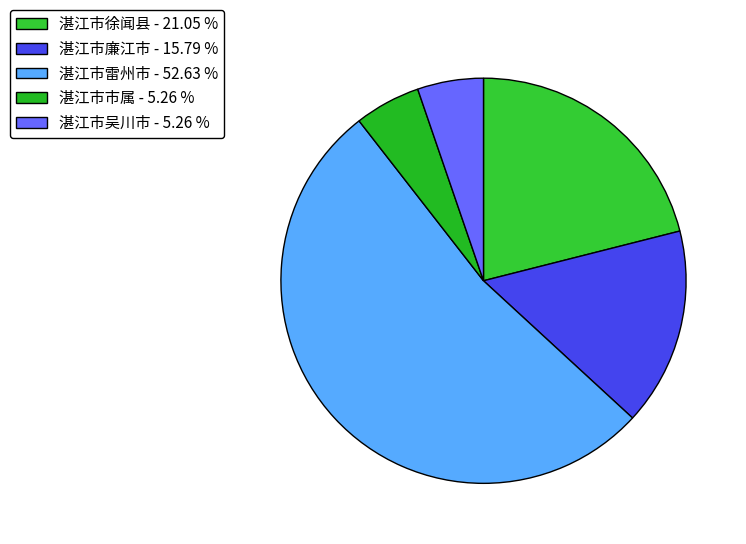

Is it true that 湛江市雷州市 is 64% of the pie?

False